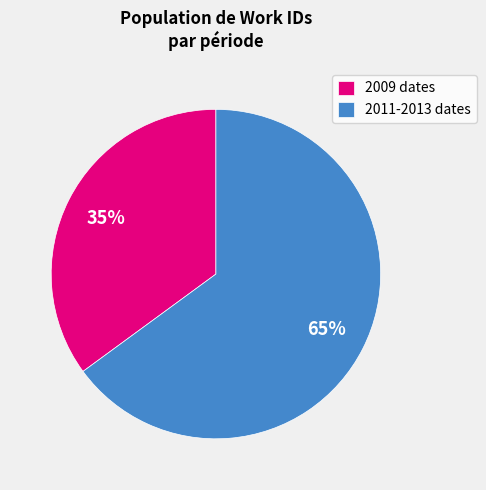

Rank the categories by value from highest to lowest.

2011-2013 dates, 2009 dates